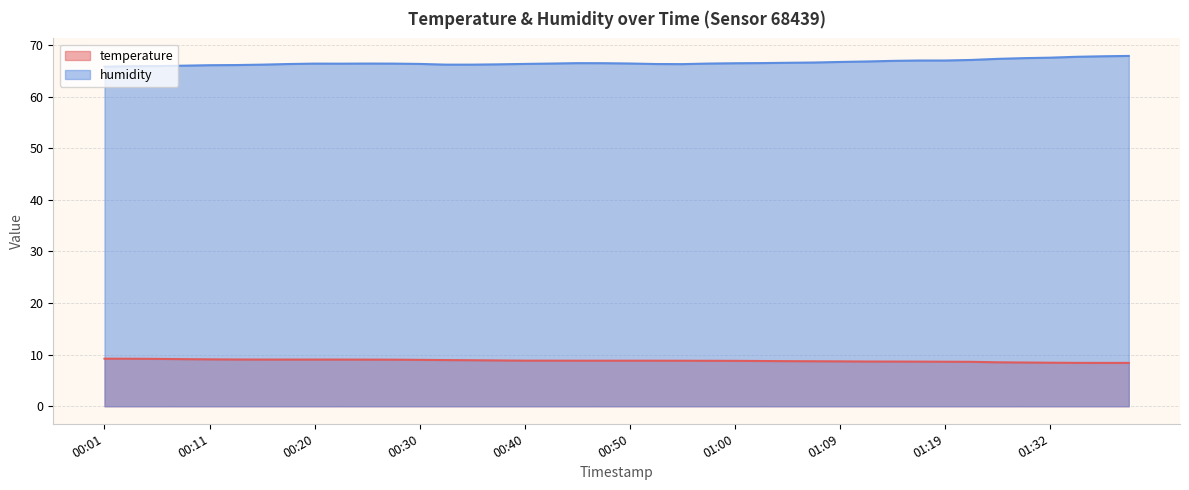

Which series has the largest range (max minus min)?

humidity